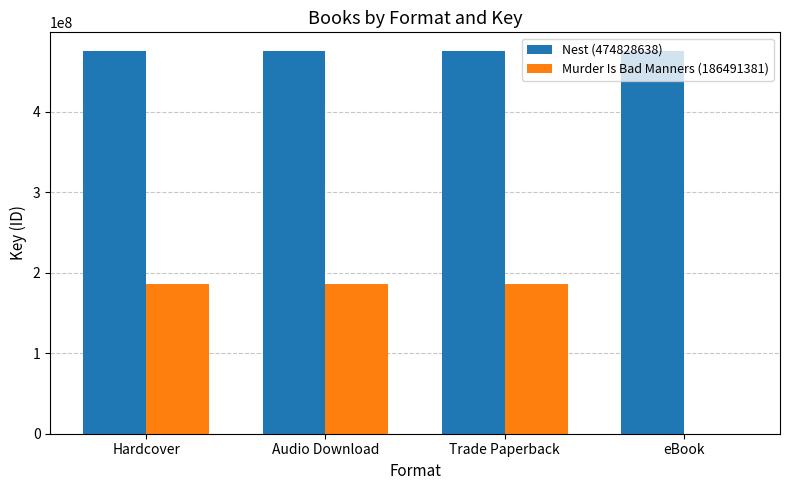

How many groups of bars are there?

4